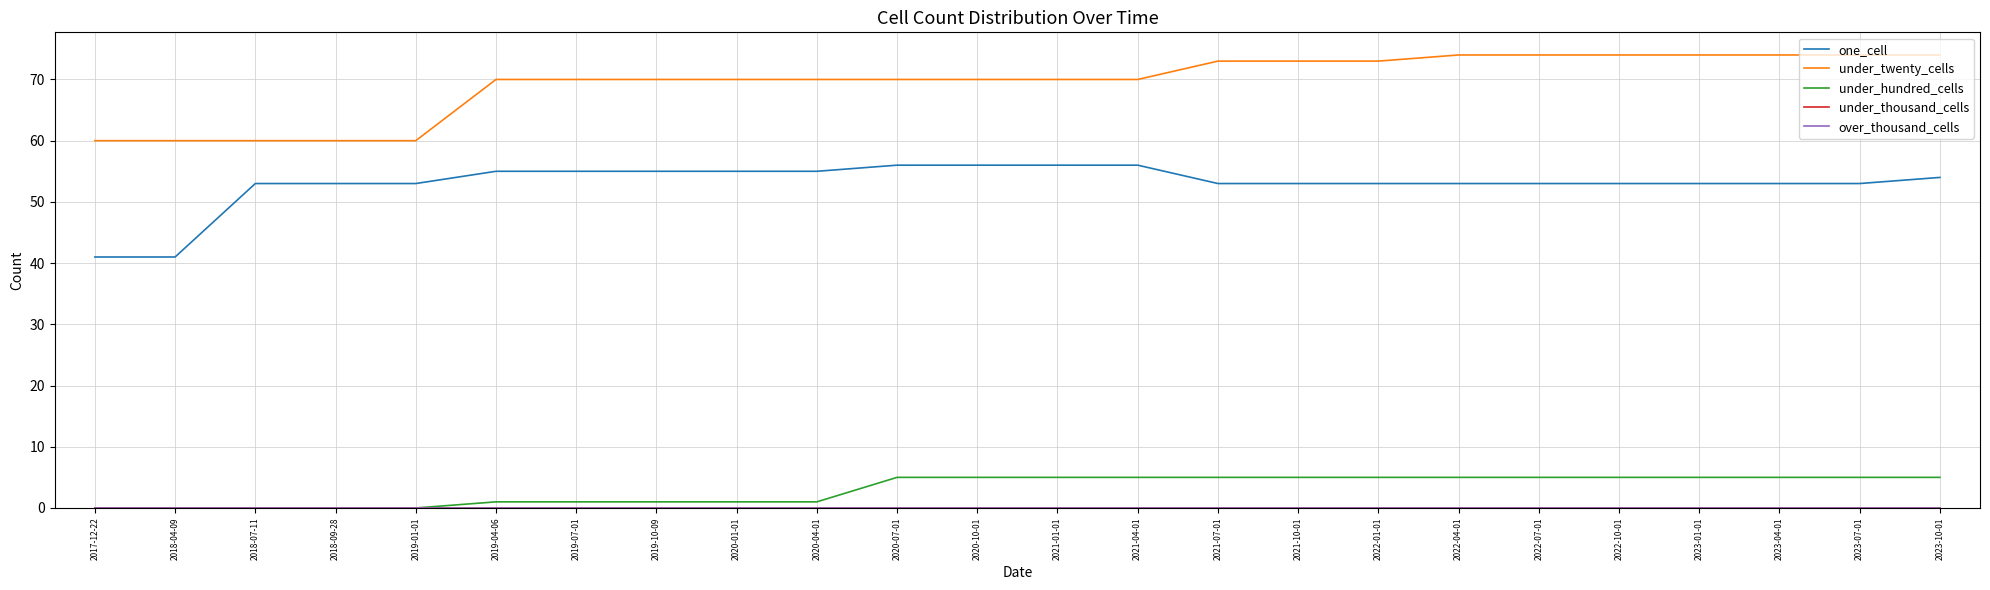

Does the chart have visible grid lines?

Yes